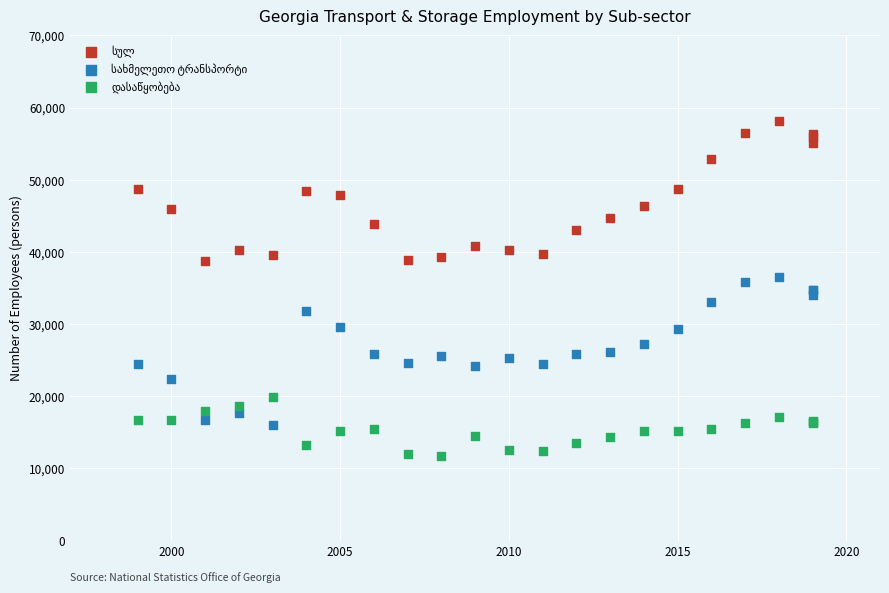

What is the X range (max minus min) for the scatter plot?

20.0